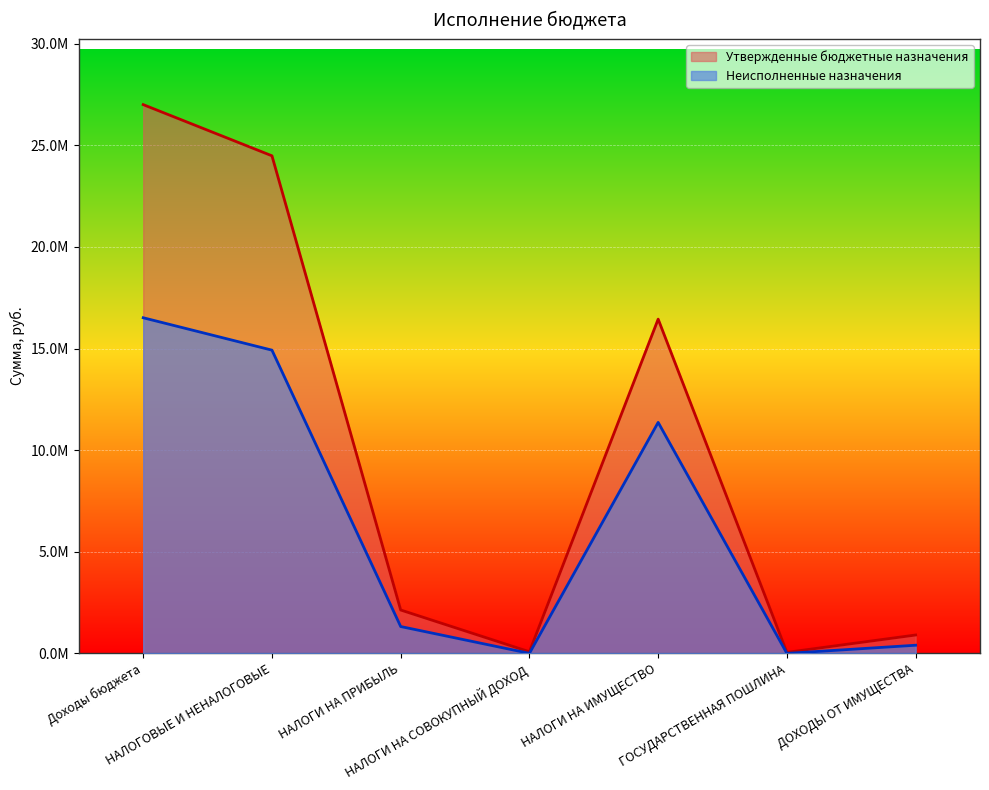

True or false: Неисполненные назначения and Утвержденные бюджетные назначения intersect in this chart.

False